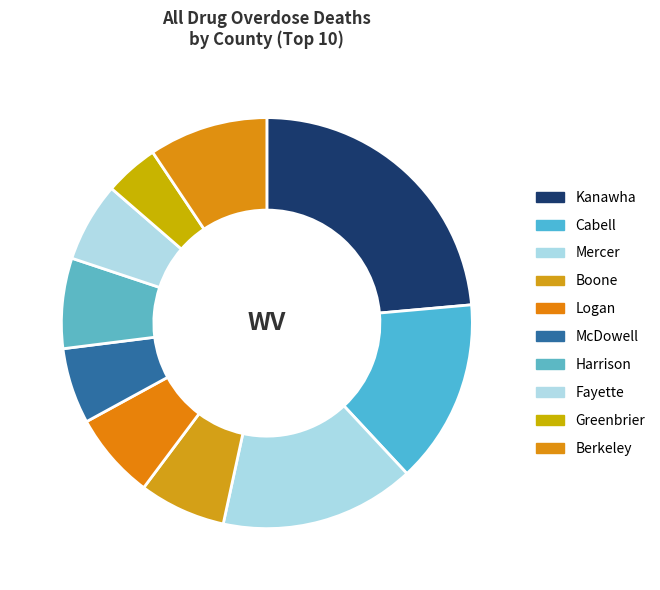

Which has a higher value, Boone or Mercer?

Mercer